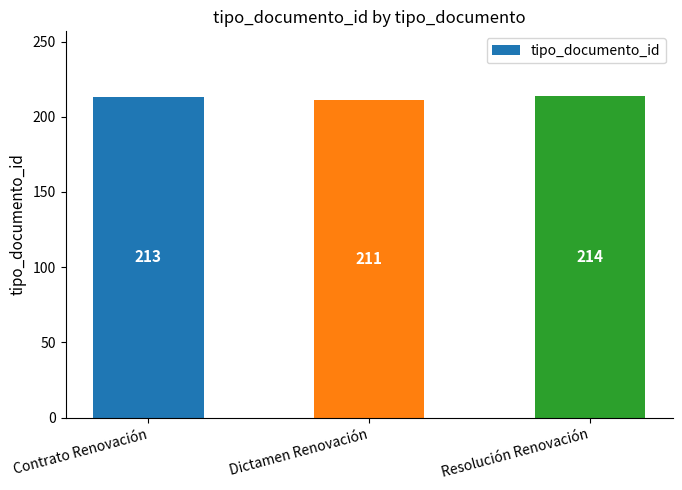

Between Resolución Renovación and Contrato Renovación, which is larger?

Resolución Renovación